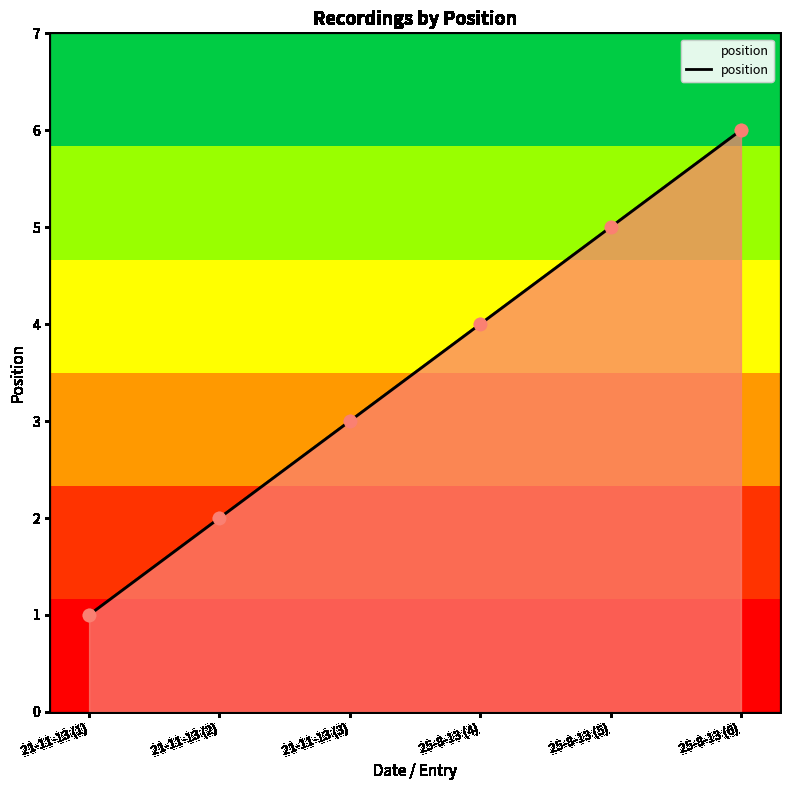

What is the ratio of the value at 21-11-13 (3) to the value at 21-11-13 (1)?

3.0